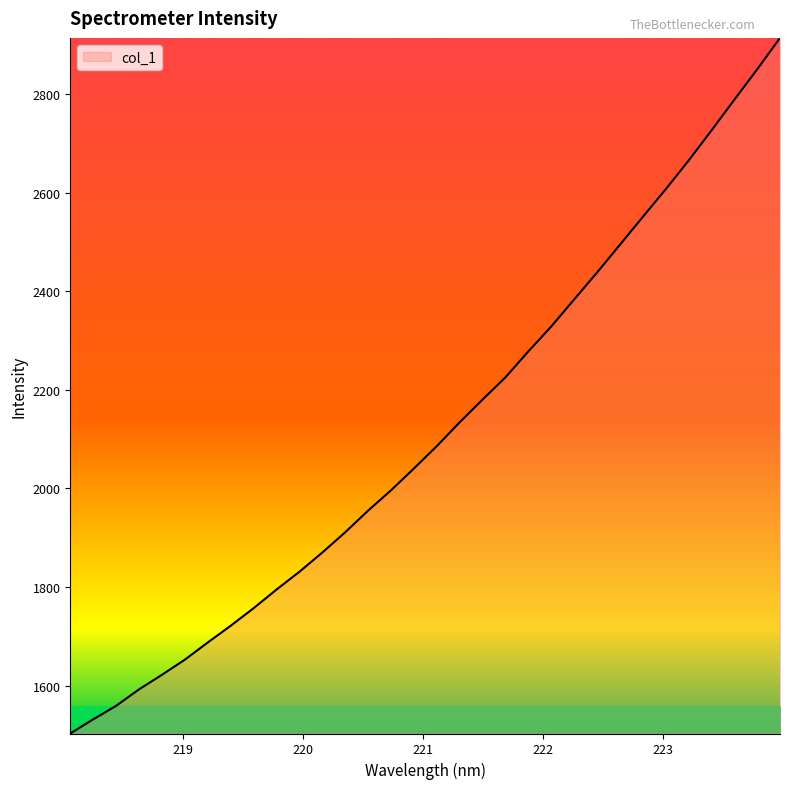

What is the difference between the maximum and minimum values?

1410.5